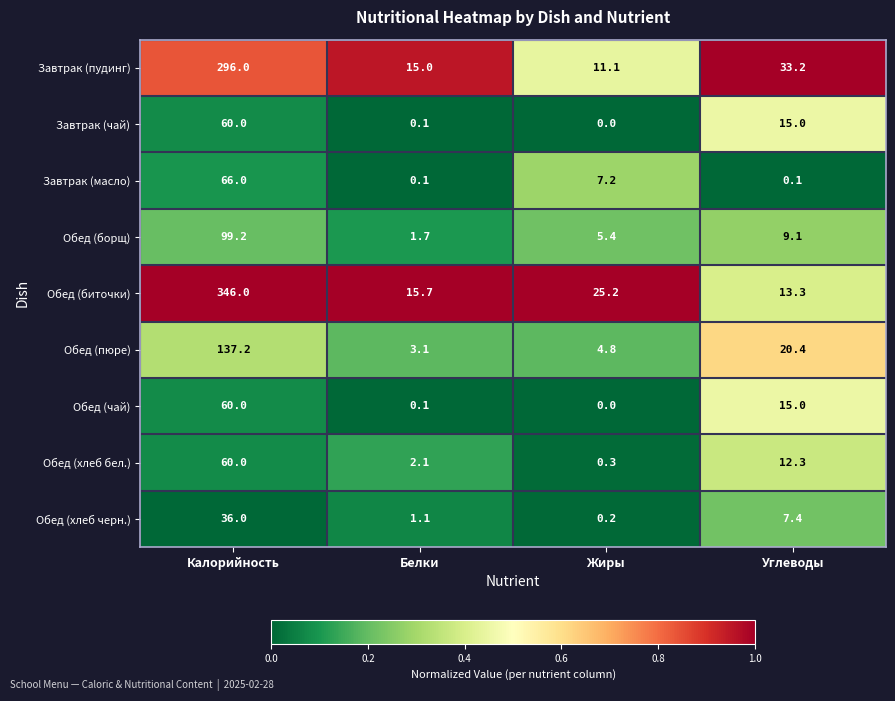

Which category has the highest value across all series?

Калорийность